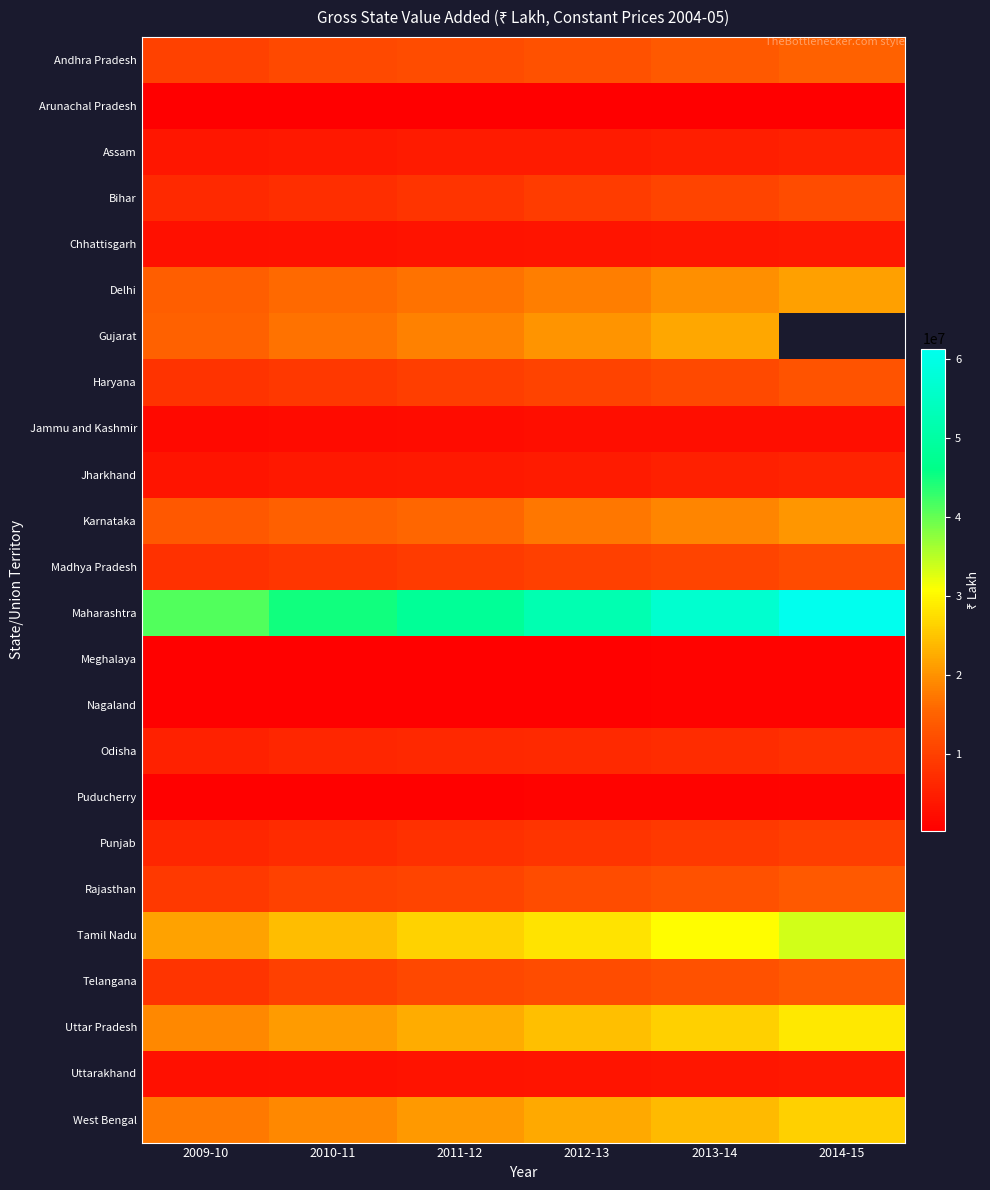

Is the value of Odisha at 2013-14 greater than the value of Uttarakhand at 2013-14?

Yes